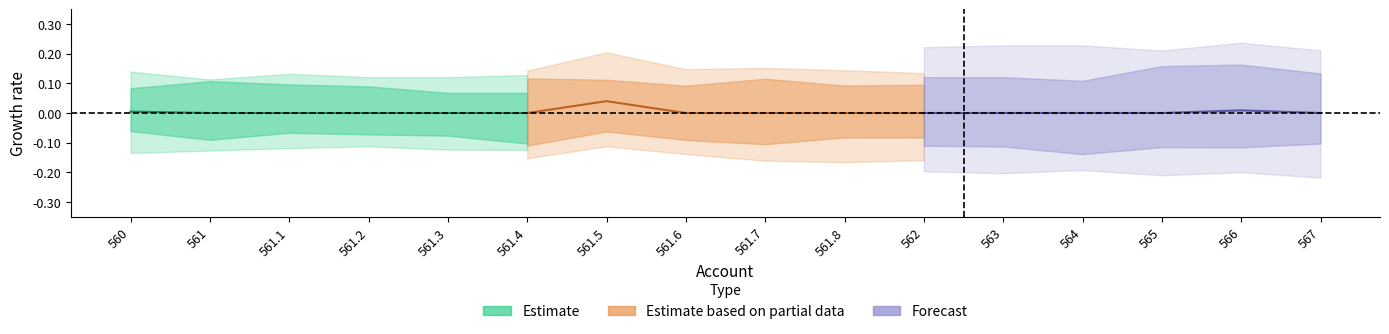

How many interior local peaks does the Forecast series have?

1